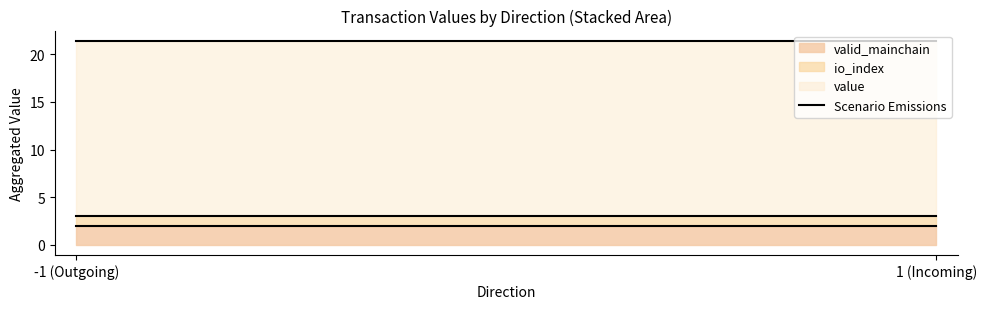

What is the total value across all series at 1 (Incoming)?

21.4